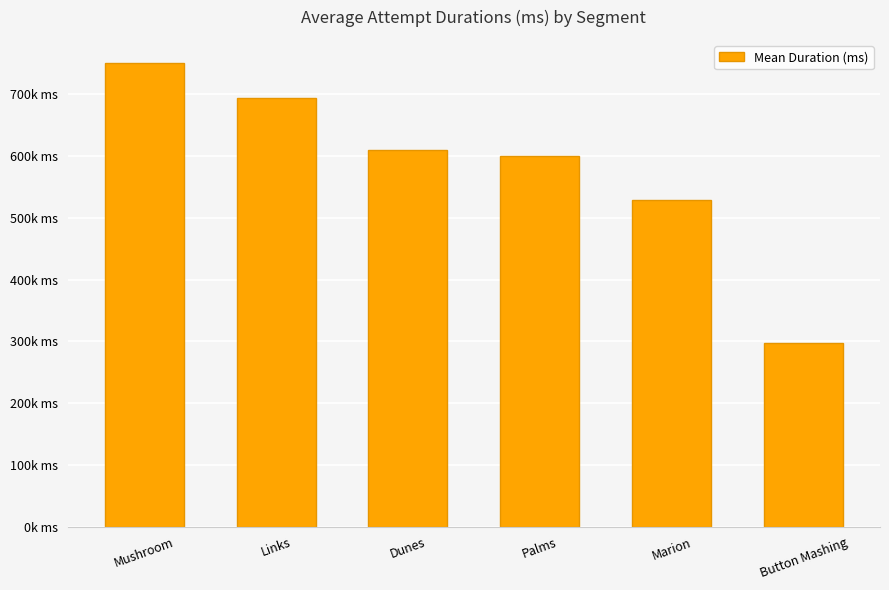

At which category does the chart reach its peak across all series?

Mushroom